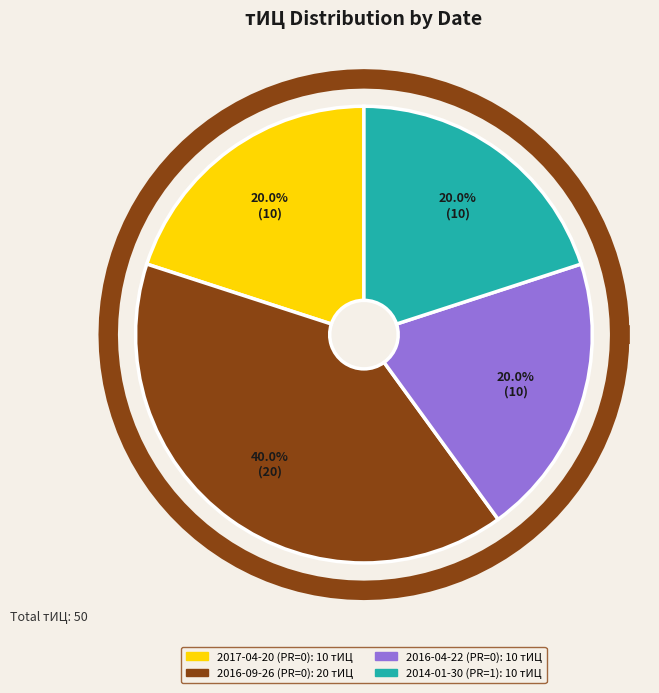

The 2014-01-30 (PR=1) slice represents 14% of the pie. True or false?

False